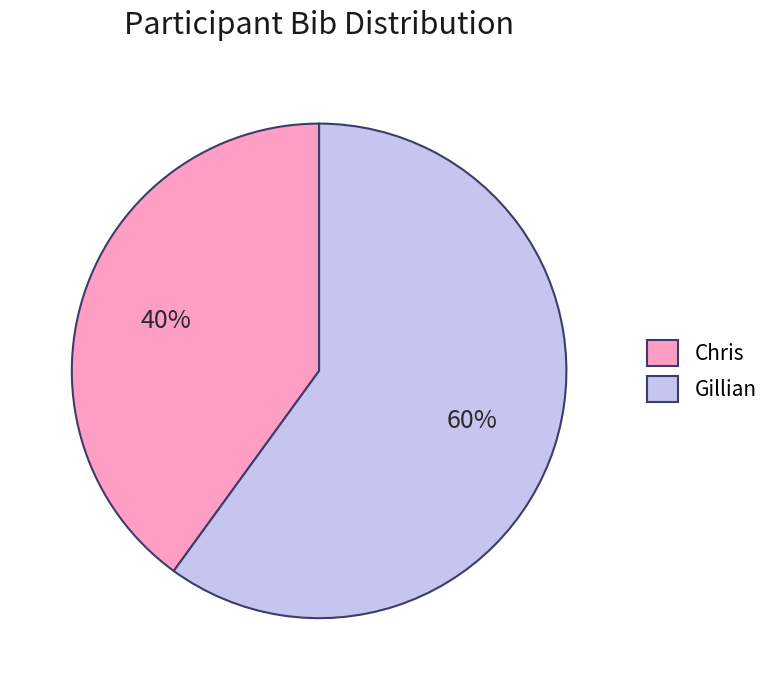

The Chris slice represents 40% of the pie. True or false?

True